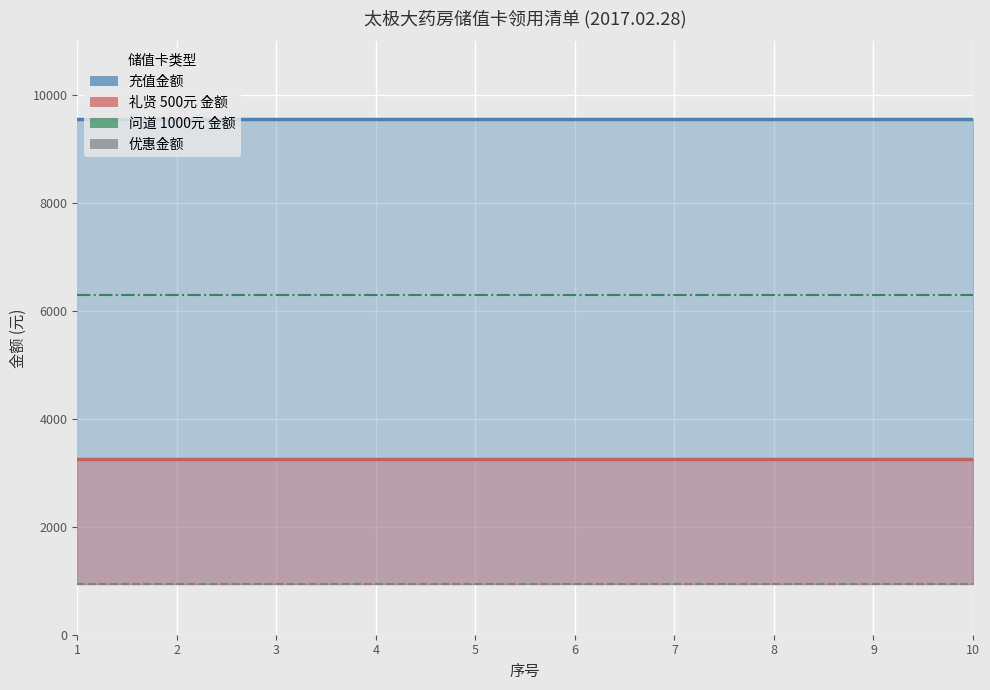

True or false: 优惠金额 has a value of 945 at 8.

True